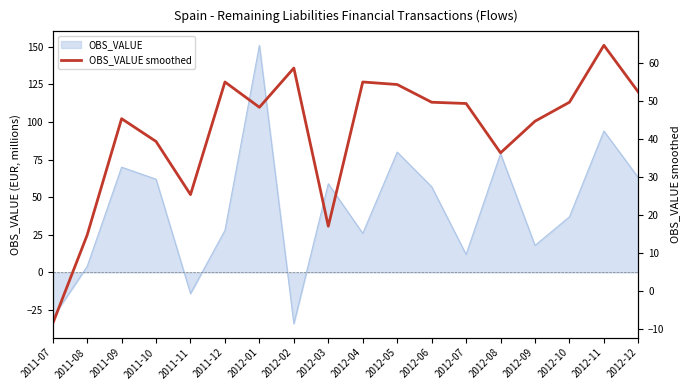

Which category has the highest value across all series?

2012-11